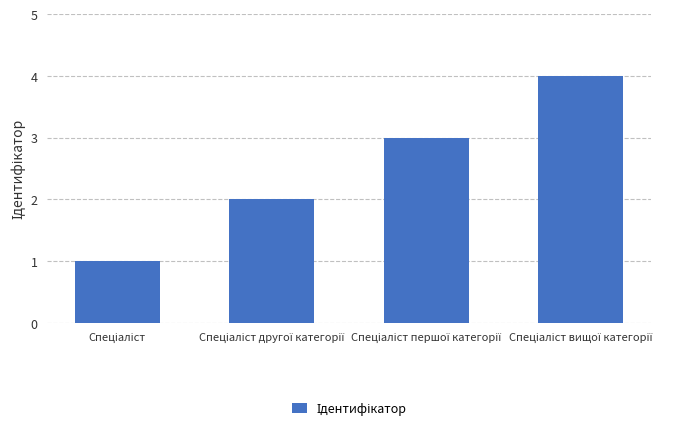

What is the maximum value shown in the chart?

4